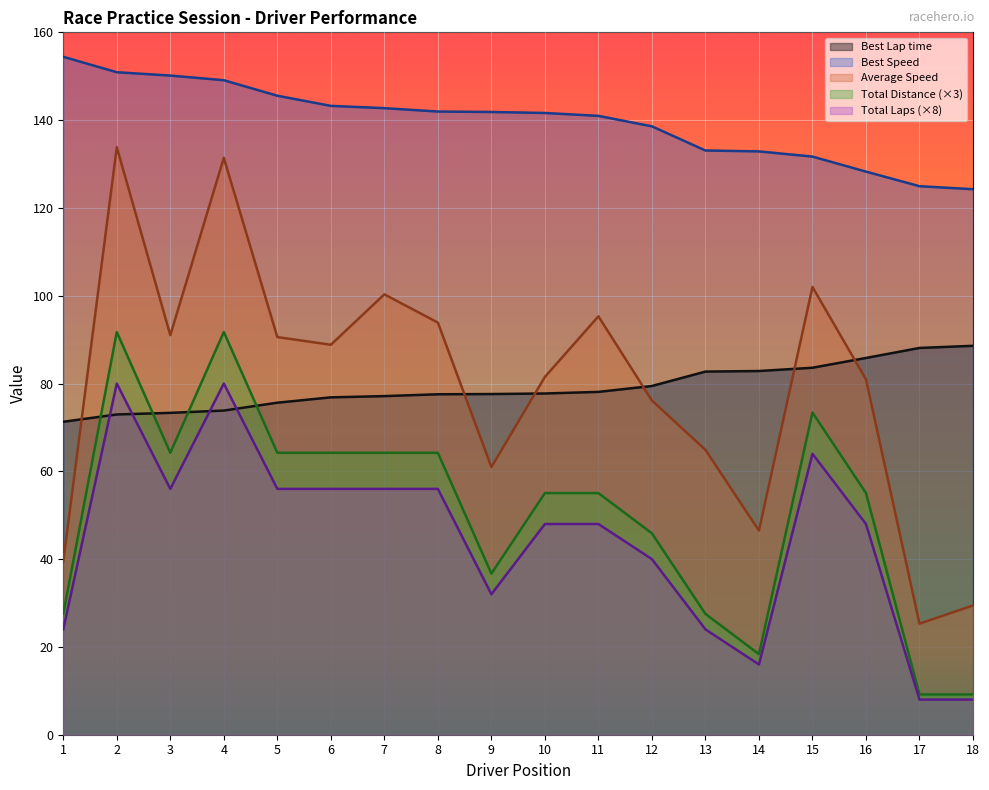

Which series changed the most between 9 and 15?

Average Speed